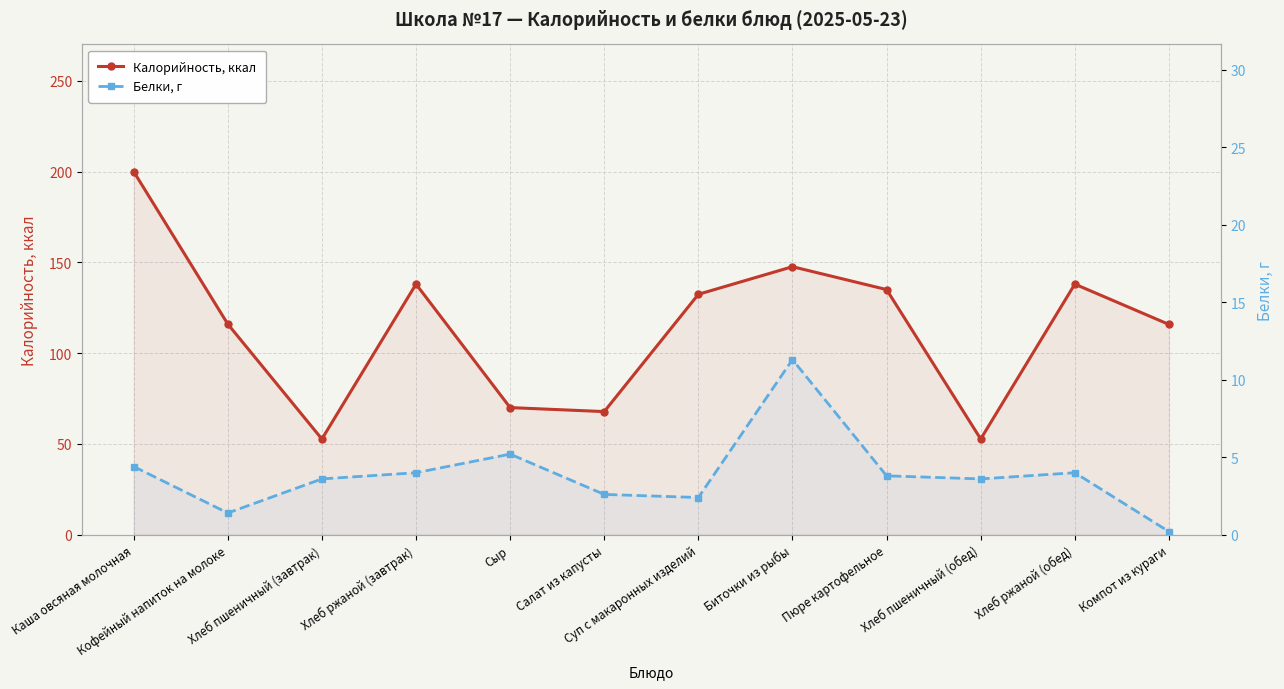

Where does the Калорийность, ккал series first go above 132?

Каша овсяная молочная